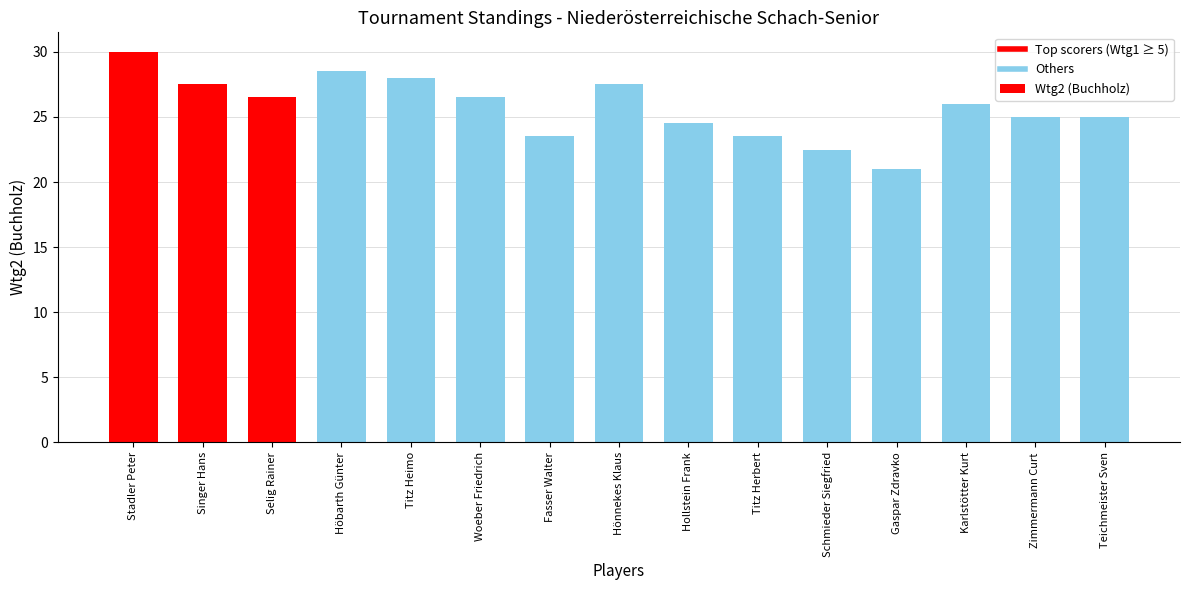

What is the value of the 9th bar from the left?

24.5